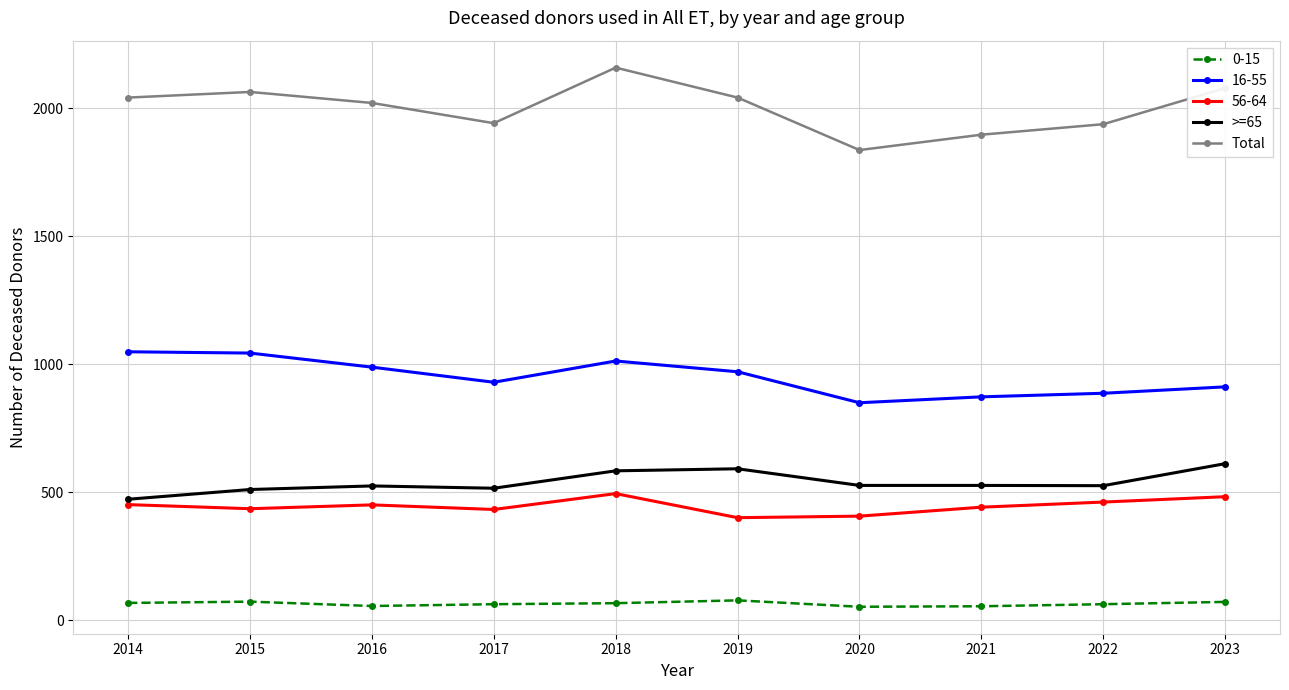

Which series has the largest range (max minus min)?

Total